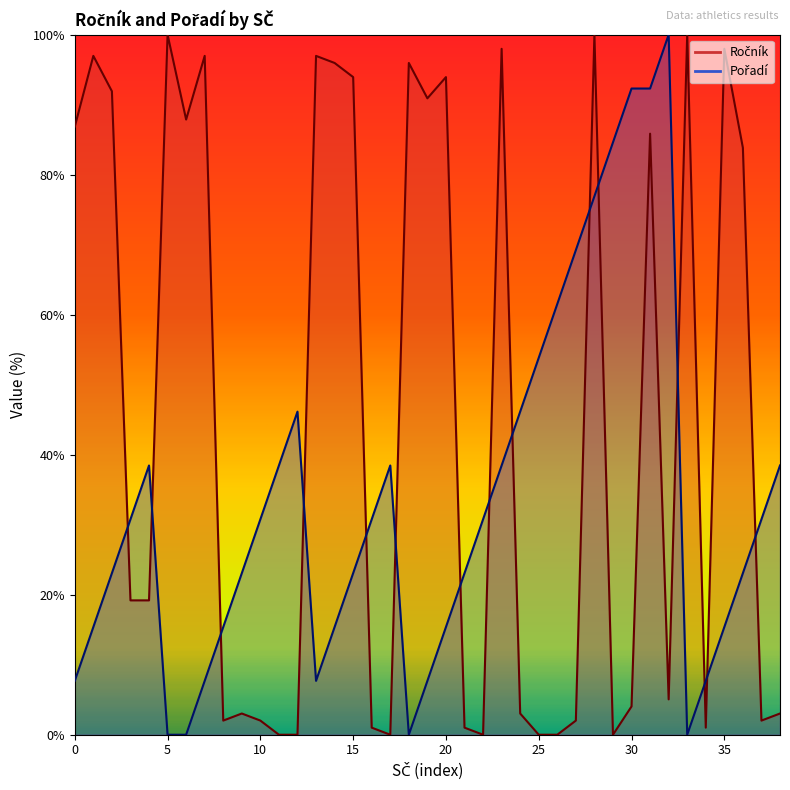

Reading left to right, what are all the values shown in this chart?

Ročník: 86.9	97.0	91.9	19.2	19.2	100.0	87.9	97.0	2.0	3.0	2.0	0.0	0.0	97.0	96.0	93.9	1.0	0.0	96.0	90.9	93.9	1.0	0.0	98.0	3.0	0.0	0.0	2.0	100.0	0.0	4.0	85.9	5.1	100.0	1.0	98.0	83.8	2.0	3.0
Pořadí: 7.7	15.4	23.1	30.8	38.5	0.0	0.0	7.7	15.4	23.1	30.8	38.5	46.2	7.7	15.4	23.1	30.8	38.5	0.0	7.7	15.4	23.1	30.8	38.5	46.2	53.8	61.5	69.2	76.9	84.6	92.3	92.3	100.0	0.0	7.7	15.4	23.1	30.8	38.5